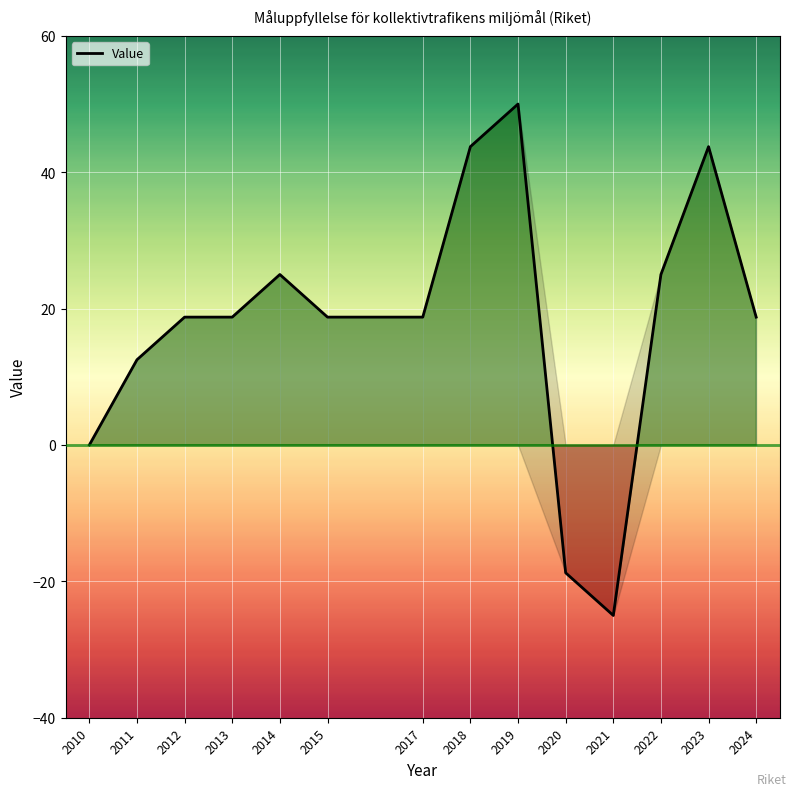

True or false: the data shows 25.0 at 2022.

True